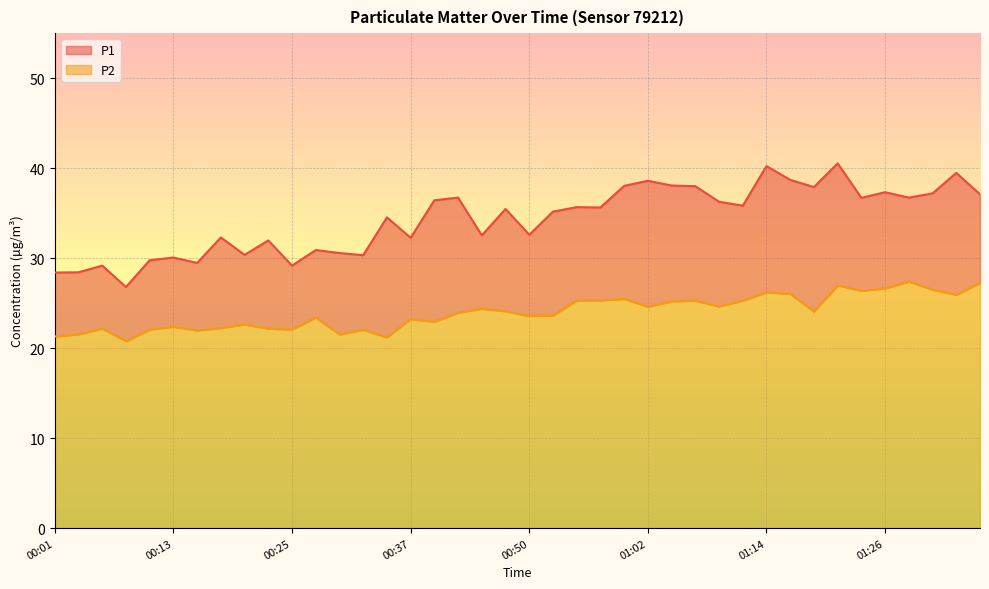

The value of P1 at 00:50 is 7.8. True or false?

False